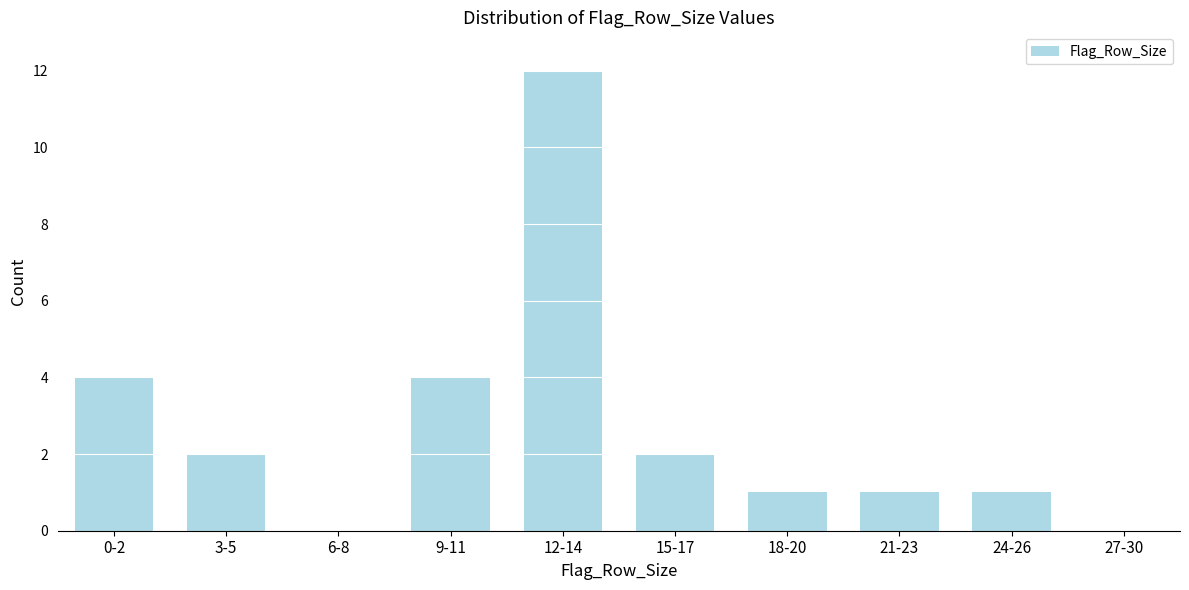

Reading left to right, extract all data points from this chart.

0-2=4	3-5=2	6-8=0	9-11=4	12-14=12	15-17=2	18-20=1	21-23=1	24-26=1	27-30=0